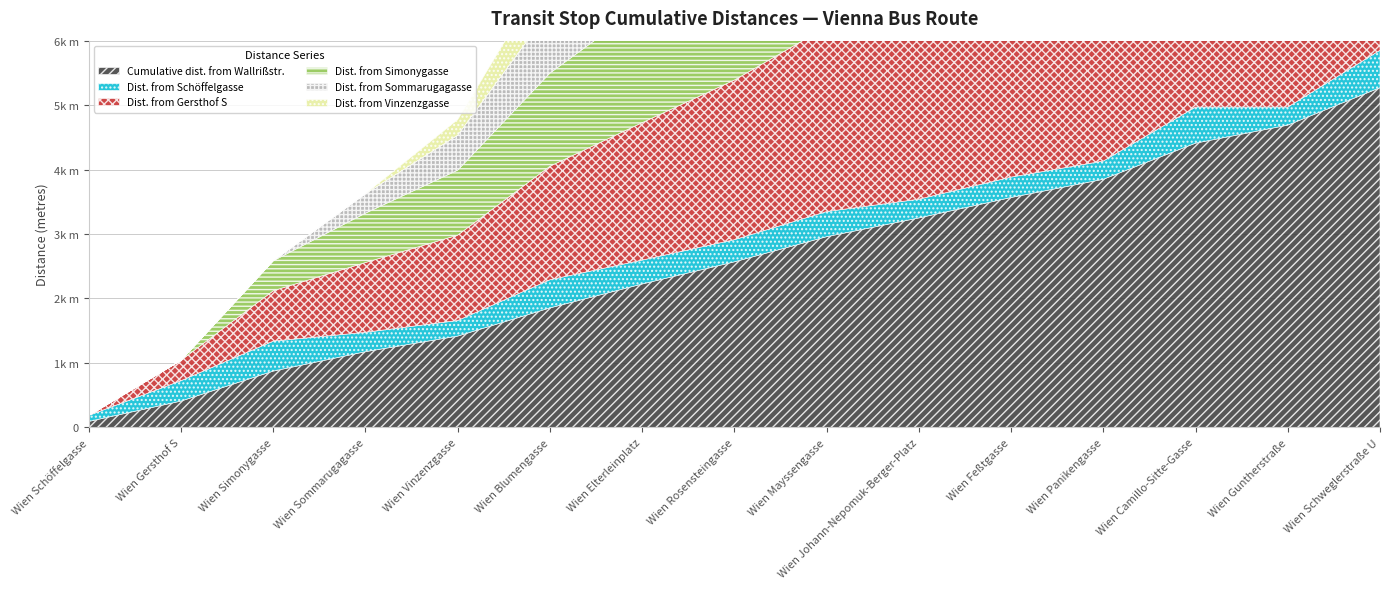

What is the total value across all series at Wien Vinzenzgasse?

4776